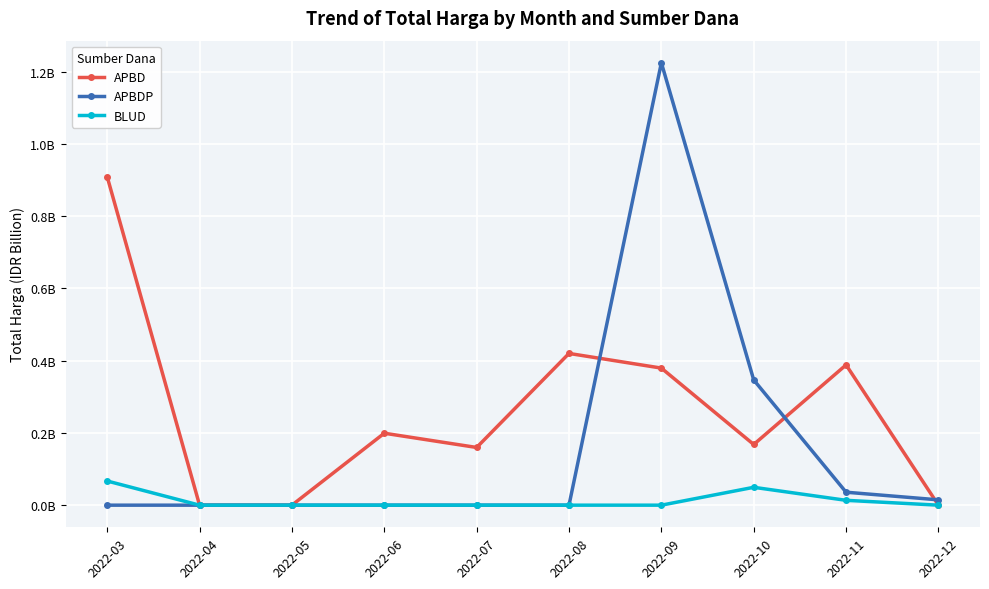

What are all the series names shown in the legend?

APBD, APBDP, BLUD